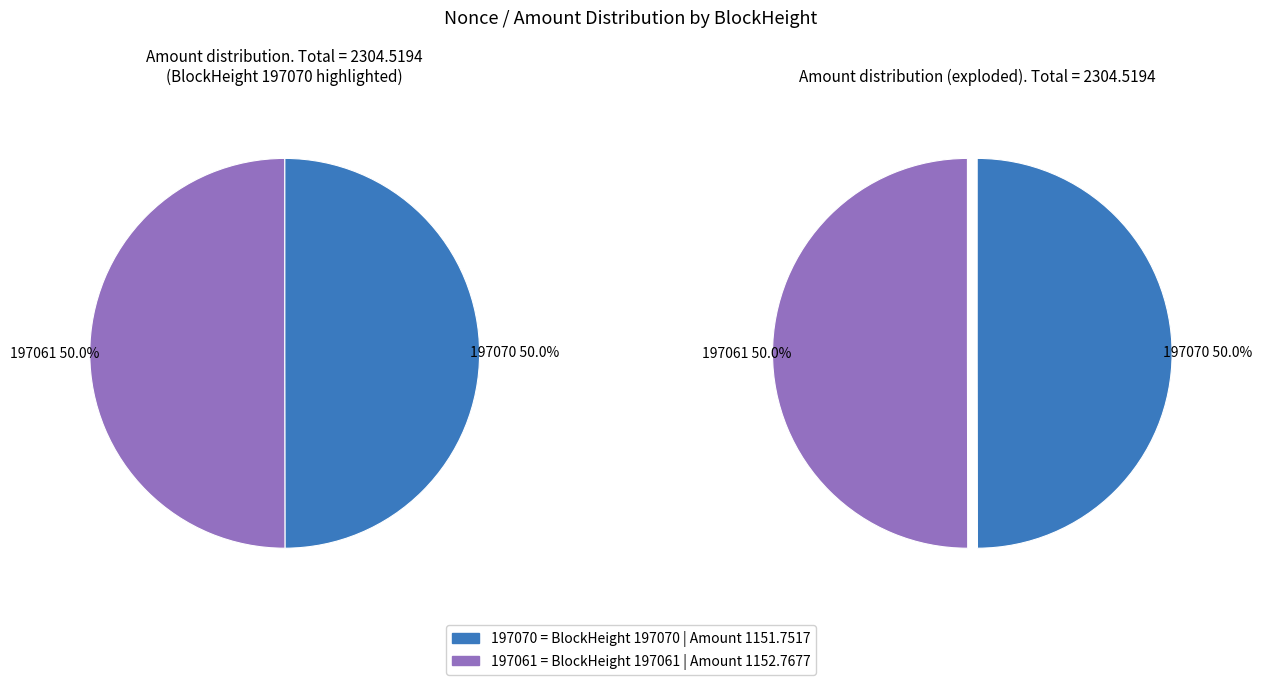

Which slice is the largest?

197061